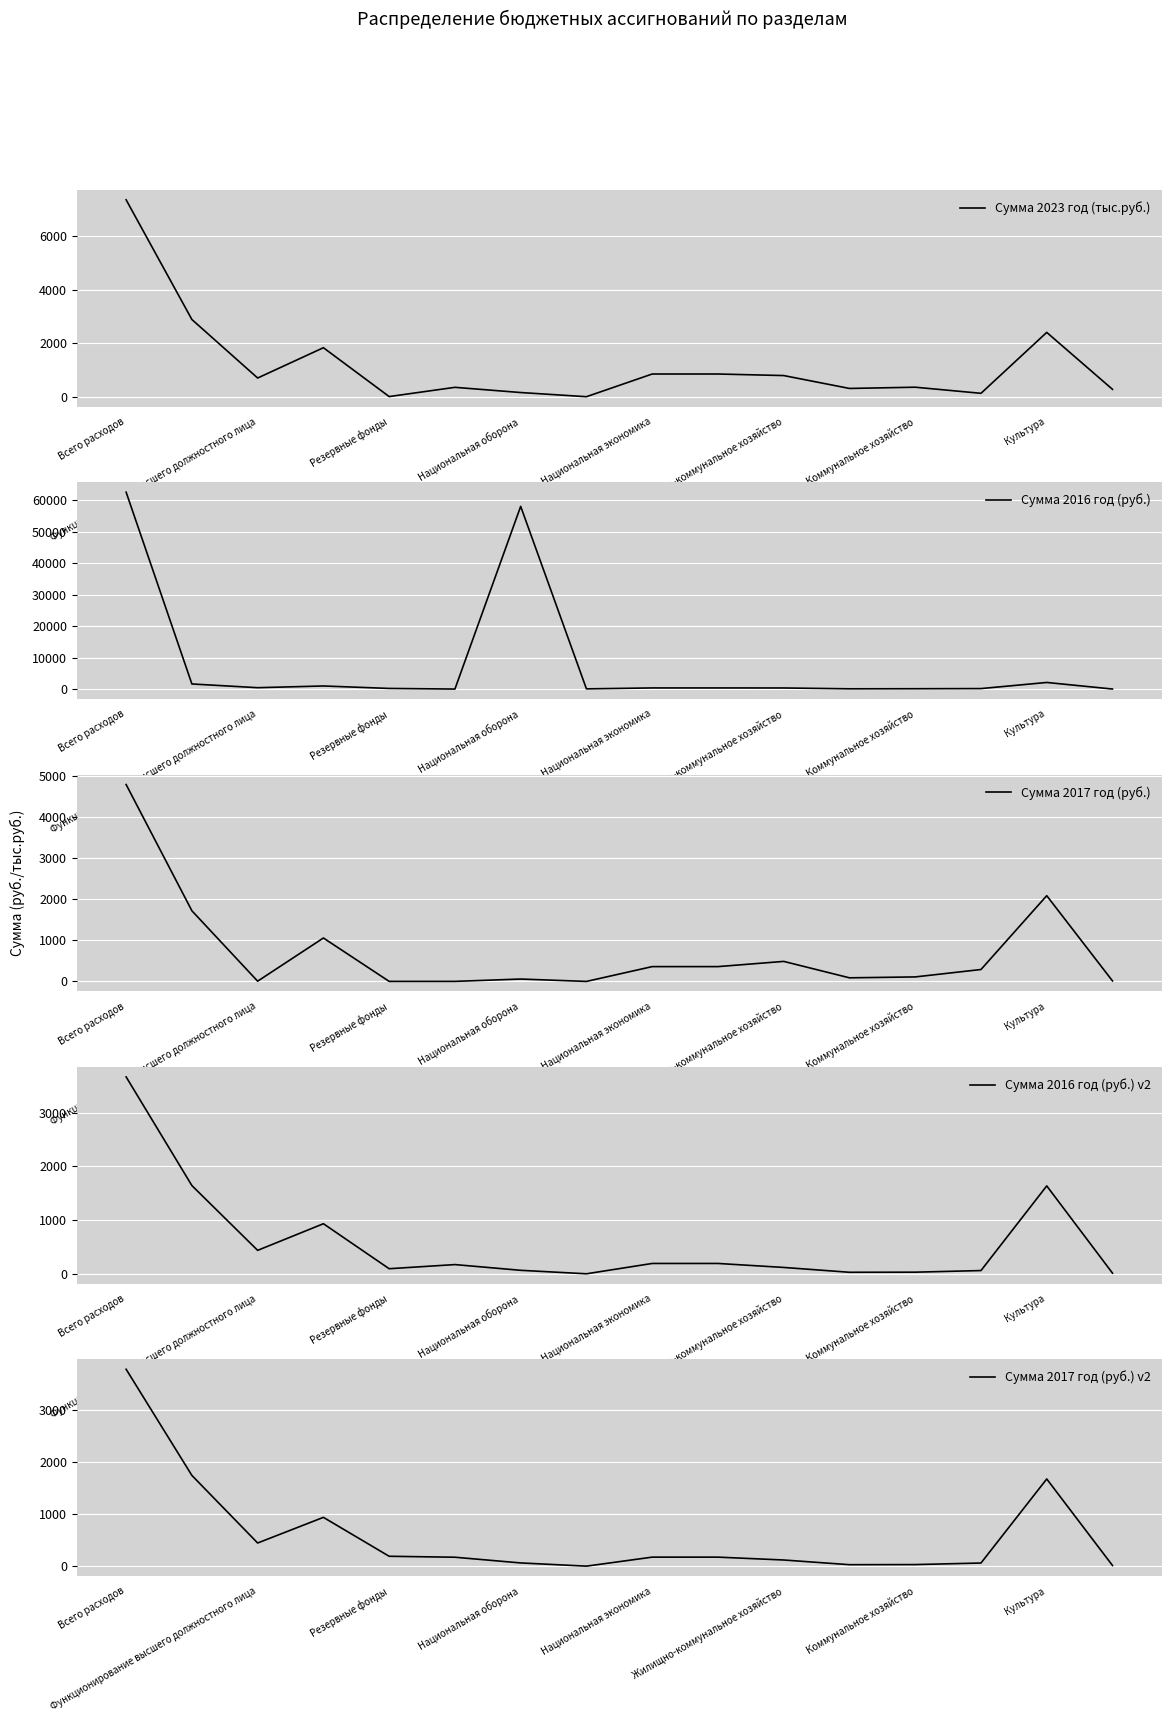

Is it true that Сумма 2016 год (руб.) equals 94074.0 at Всего расходов?

False